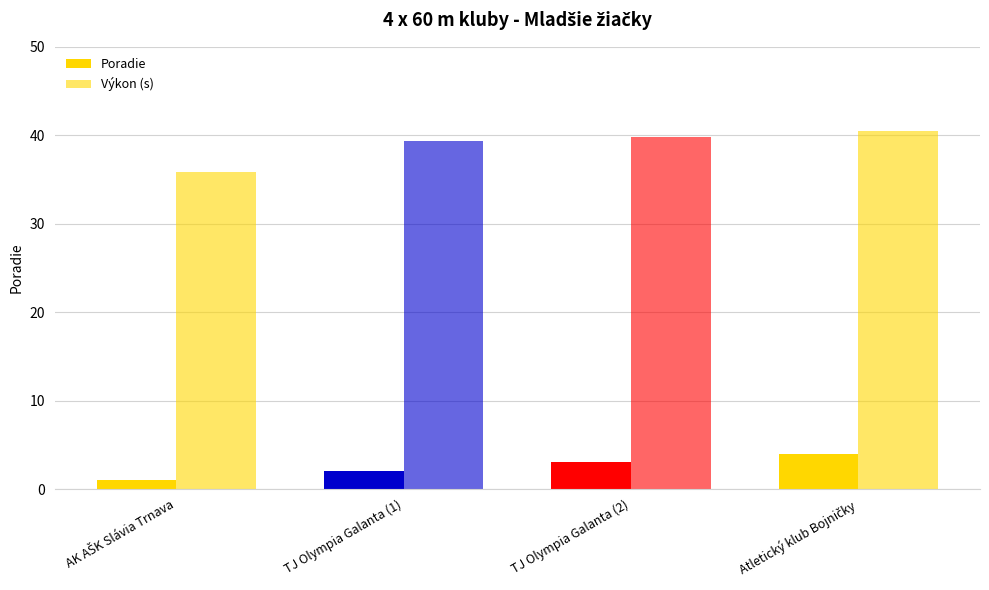

How many bars are there in total?

8